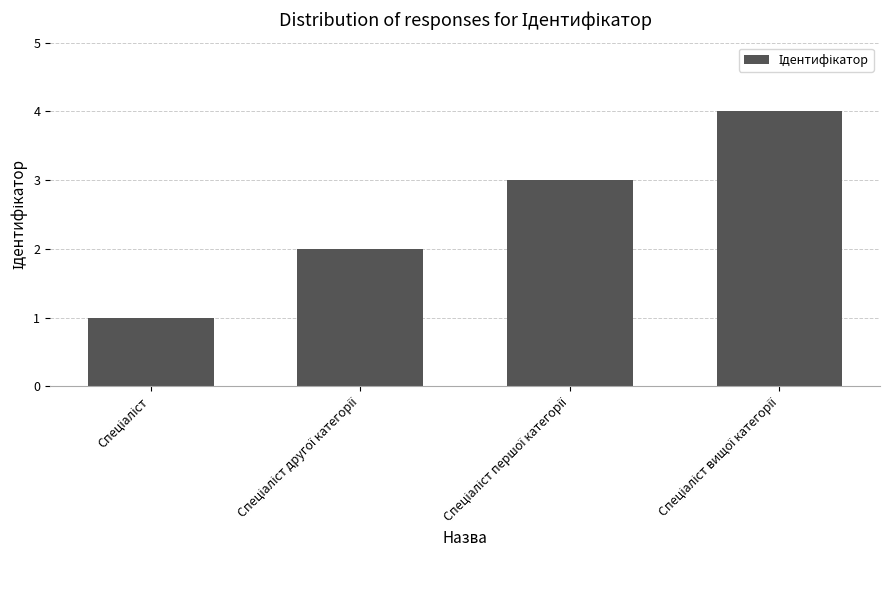

What is the value of the 2nd bar from the left?

2